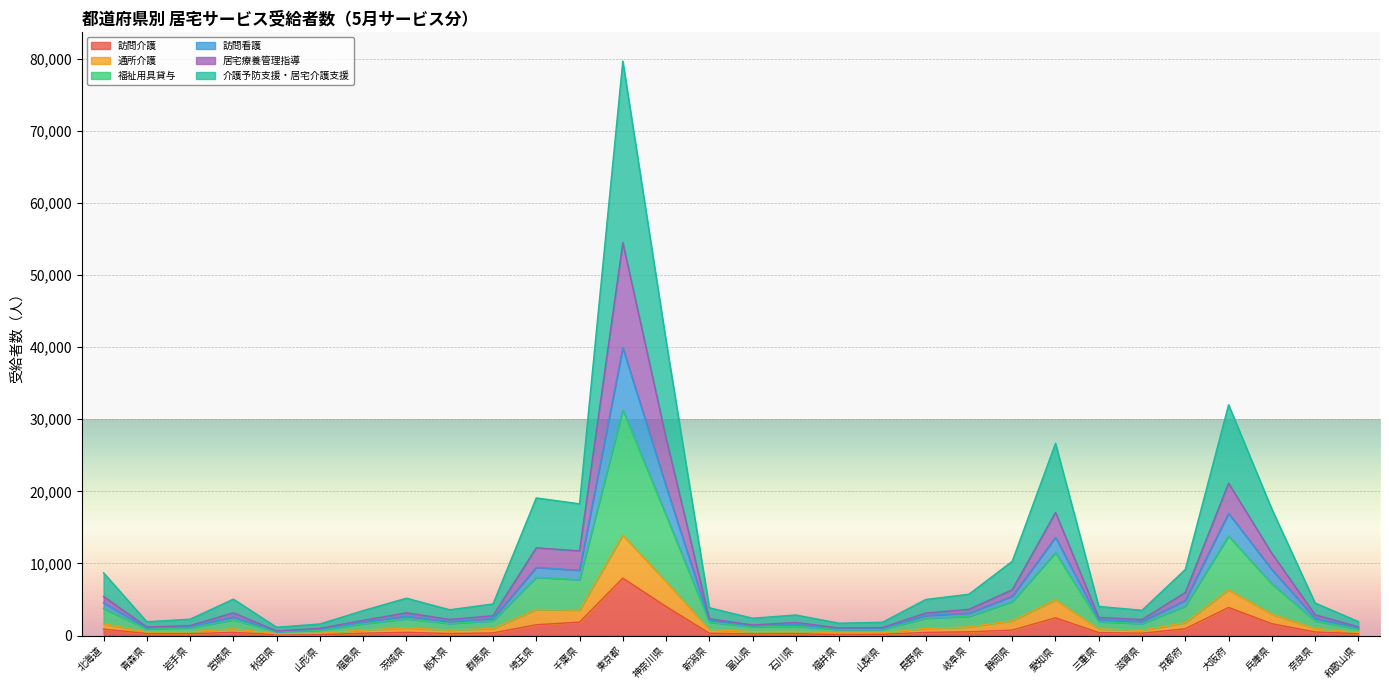

Between 群馬県 and 茨城県, which is larger?

茨城県